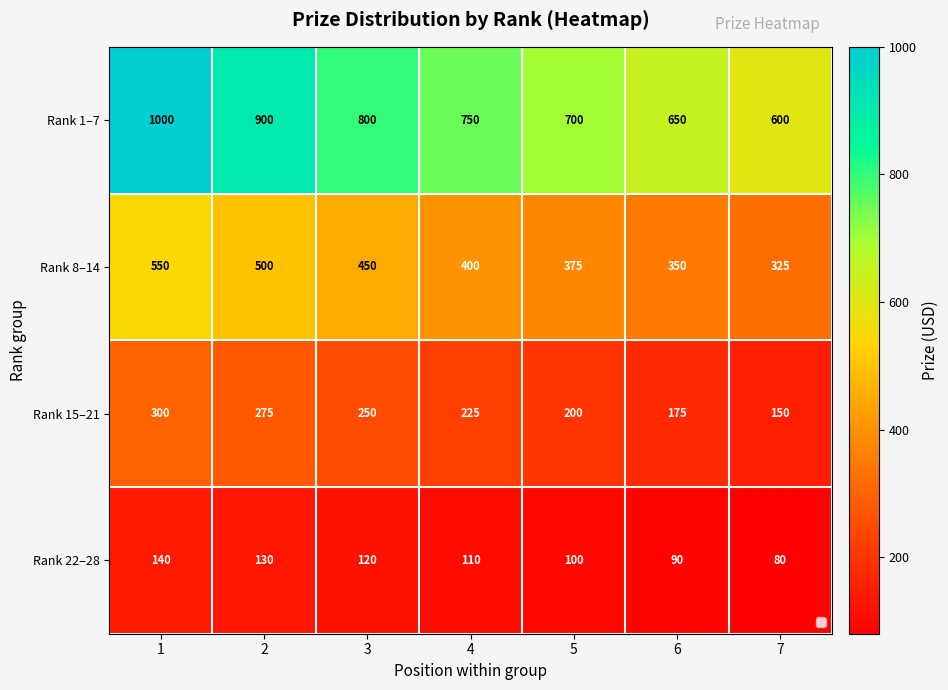

Reading left to right, list all the values displayed in this chart.

Rank 1–7: 1=1000	2=900	3=800	4=750	5=700	6=650	7=600
Rank 8–14: 1=550	2=500	3=450	4=400	5=375	6=350	7=325
Rank 15–21: 1=300	2=275	3=250	4=225	5=200	6=175	7=150
Rank 22–28: 1=140	2=130	3=120	4=110	5=100	6=90	7=80